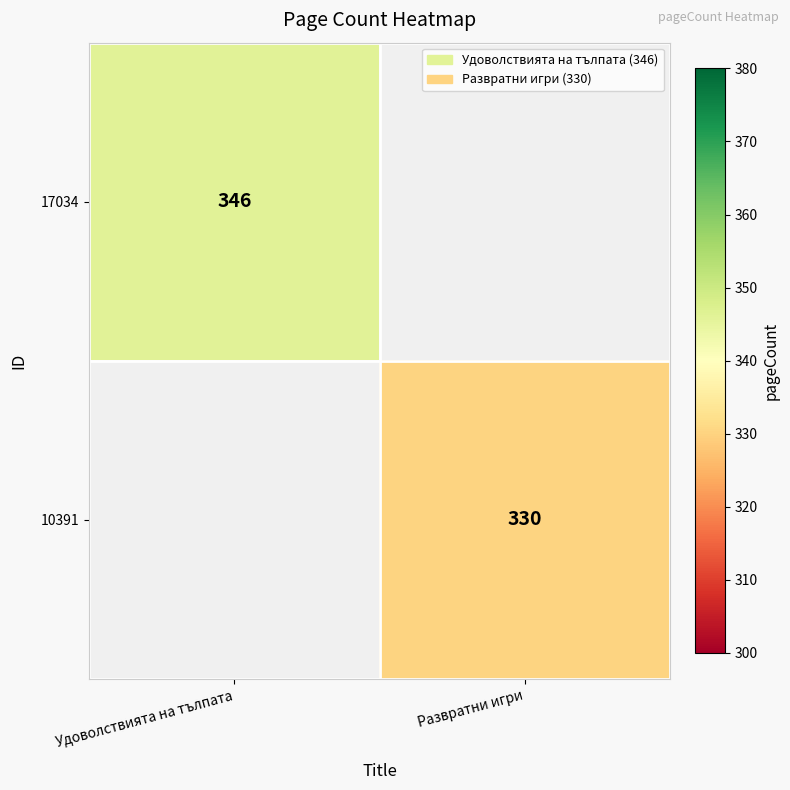

The 10391 series shows 330 at Развратни игри. True or false?

True